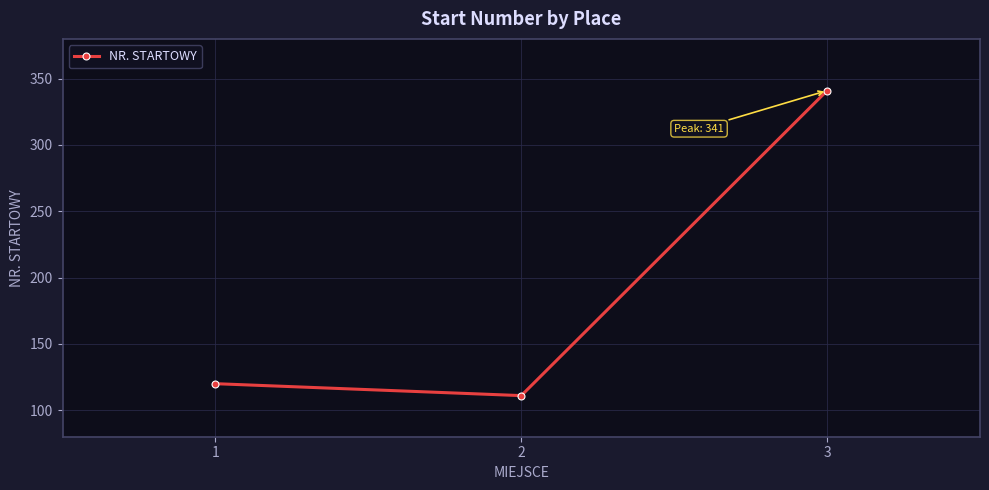

What is the value of the 3rd point from the left?

341